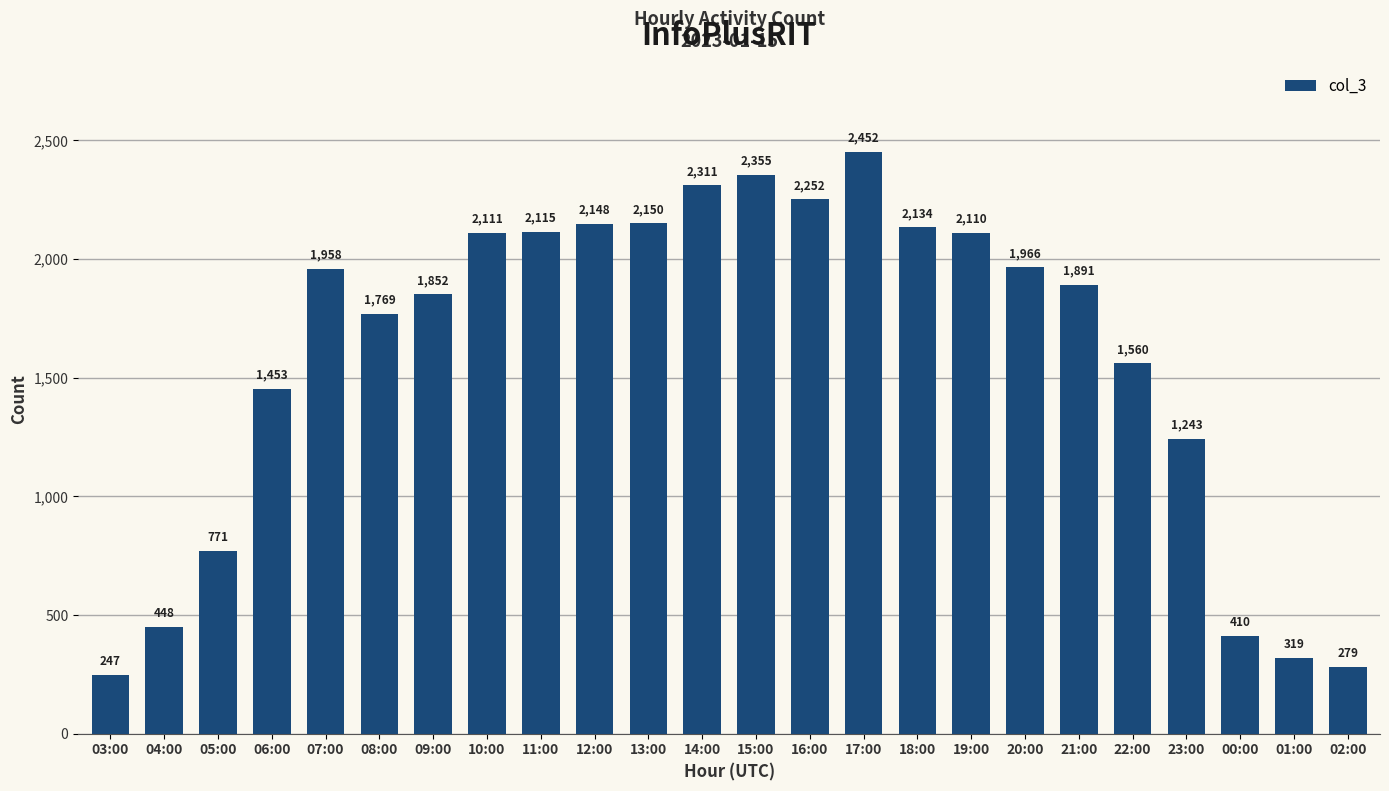

Reading left to right, list all the values displayed in this chart.

03:00=247	04:00=448	05:00=771	06:00=1453	07:00=1958	08:00=1769	09:00=1852	10:00=2111	11:00=2115	12:00=2148	13:00=2150	14:00=2311	15:00=2355	16:00=2252	17:00=2452	18:00=2134	19:00=2110	20:00=1966	21:00=1891	22:00=1560	23:00=1243	00:00=410	01:00=319	02:00=279